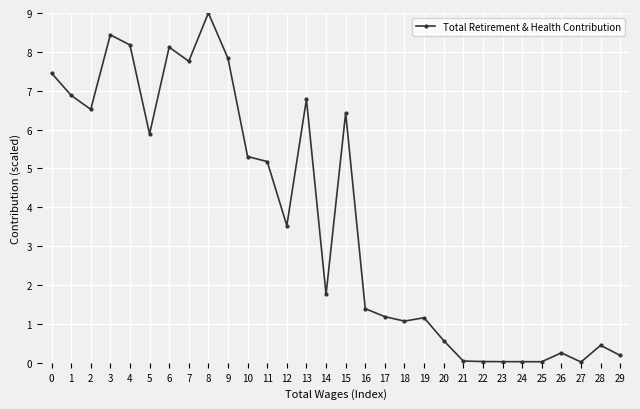

Between 6 and 28, which is larger?

6